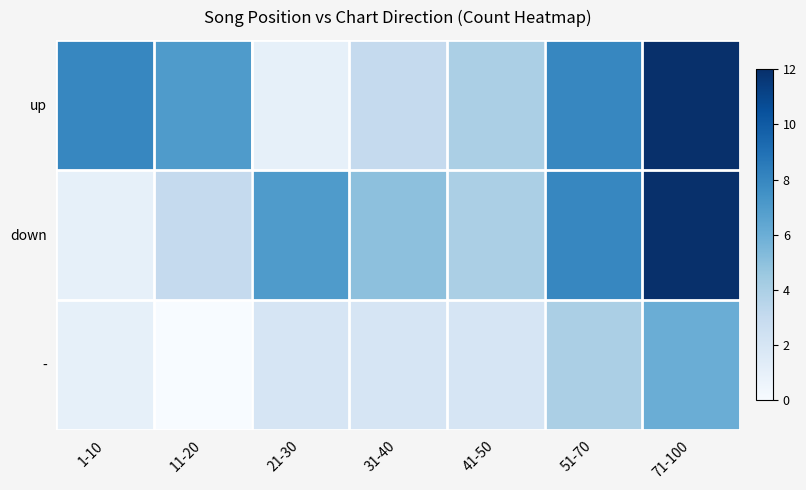

Rank the series by their maximum value, from highest to lowest.

up, down, -